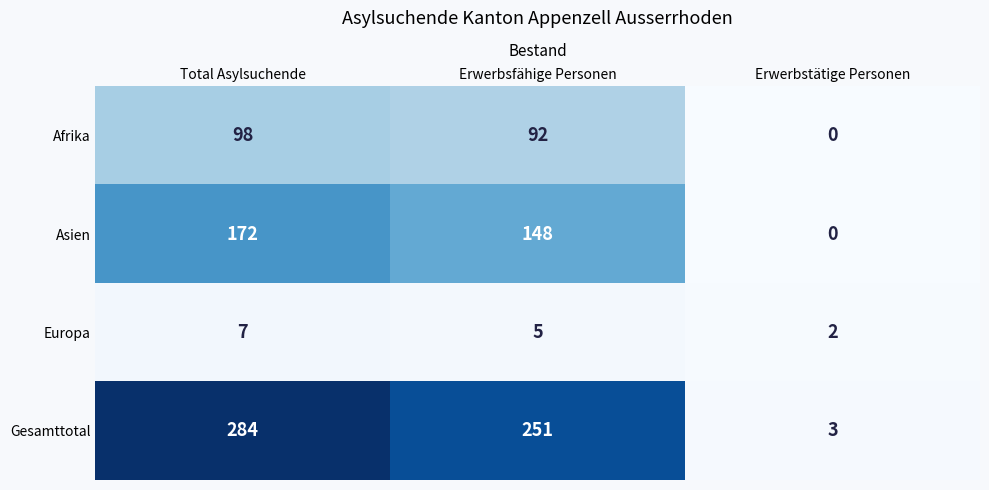

At which category is the sum across all series the highest?

Total Asylsuchende